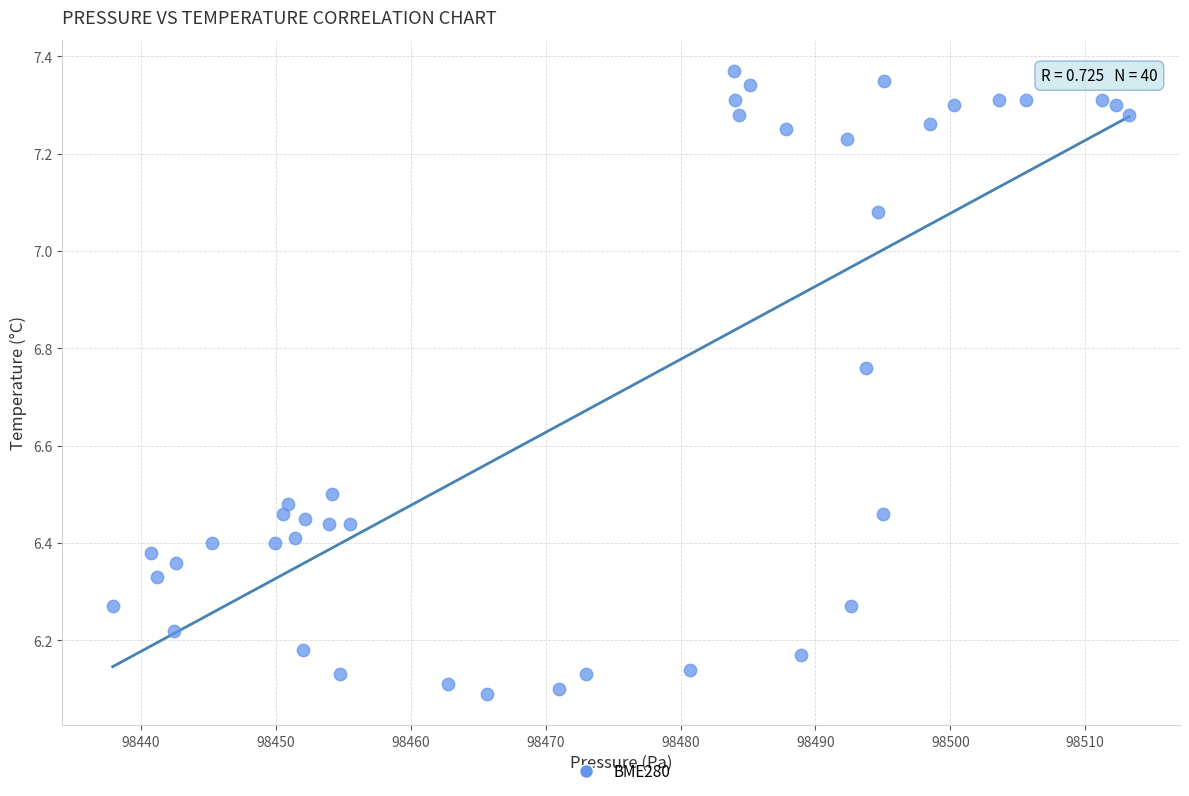

What is the range of X values (max minus min)?

75.4